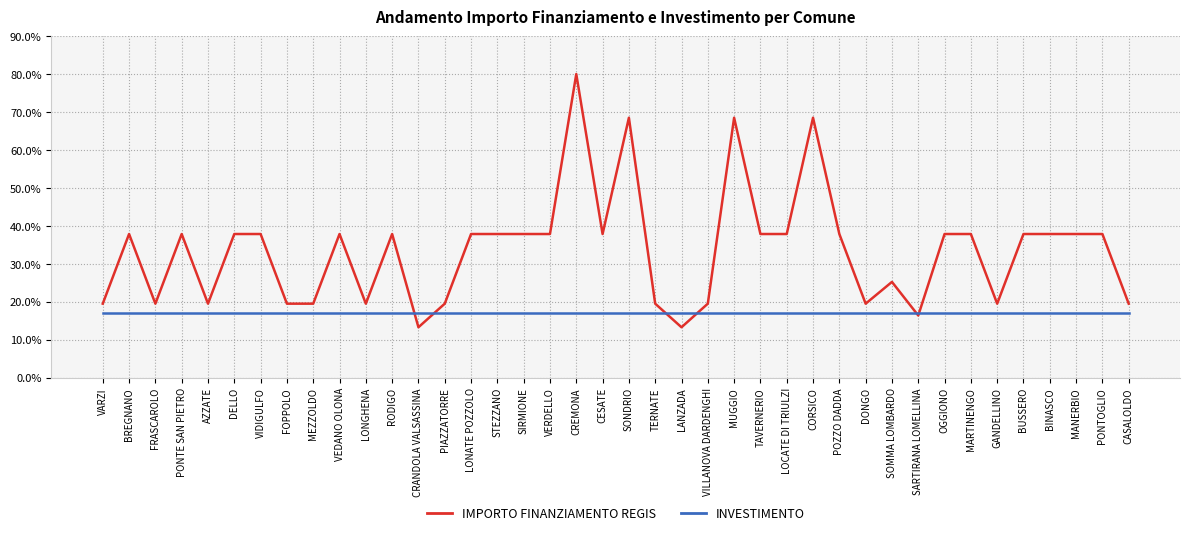

Which series has the largest range (max minus min)?

IMPORTO FINANZIAMENTO REGIS